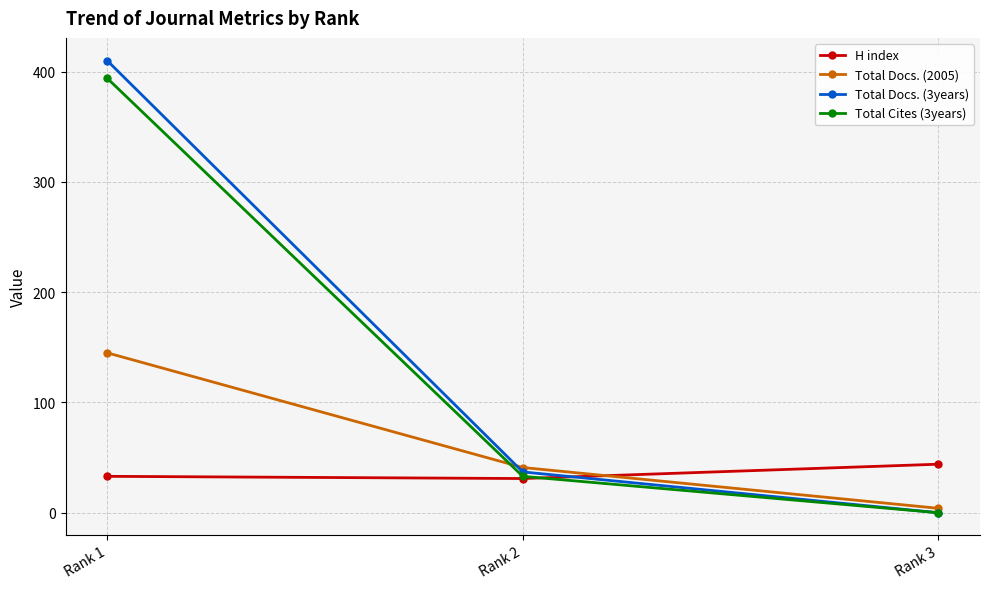

What is the average value of the H index series?

36